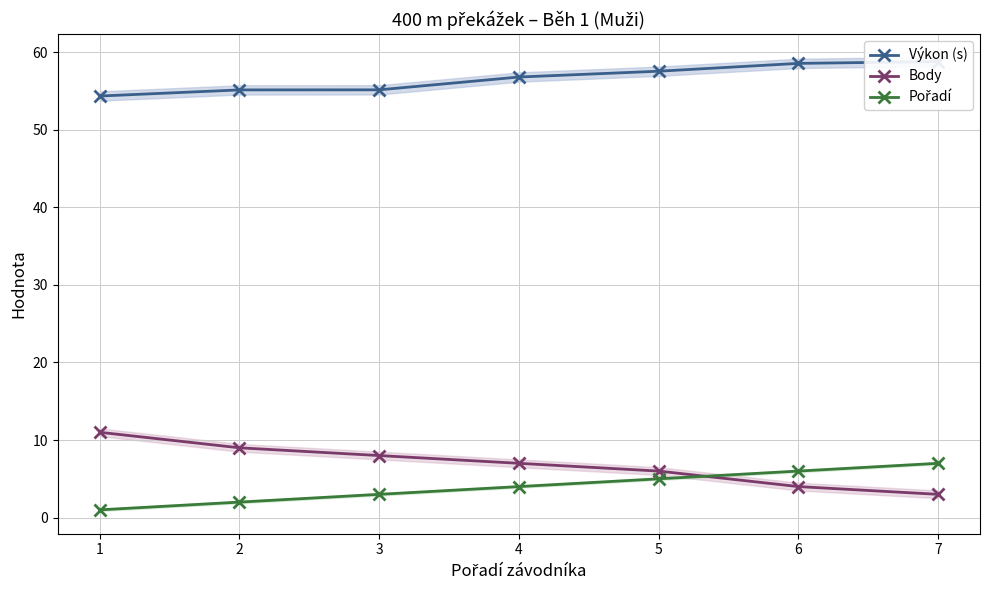

Reading left to right, transcribe all the data shown in this chart.

Výkon (s): 54.4	55.1	55.1	56.8	57.5	58.6	58.8
Body: 11.0	9.0	8.0	7.0	6.0	4.0	3.0
Pořadí: 1.0	2.0	3.0	4.0	5.0	6.0	7.0